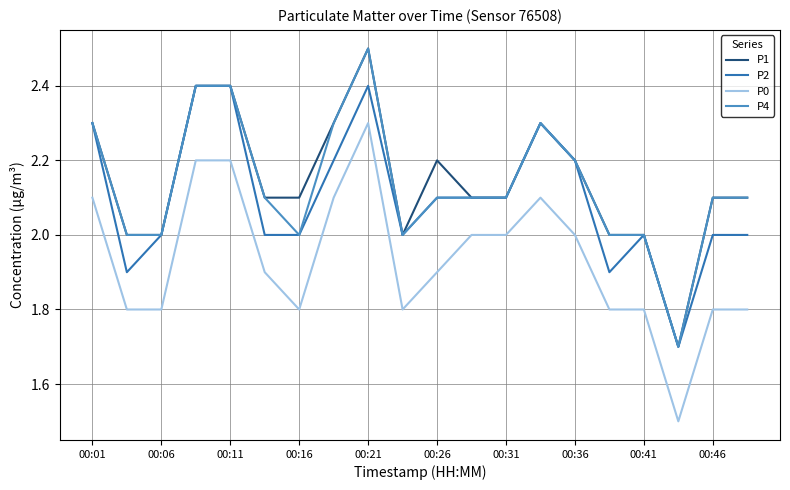

What is the greatest value displayed?

2.5